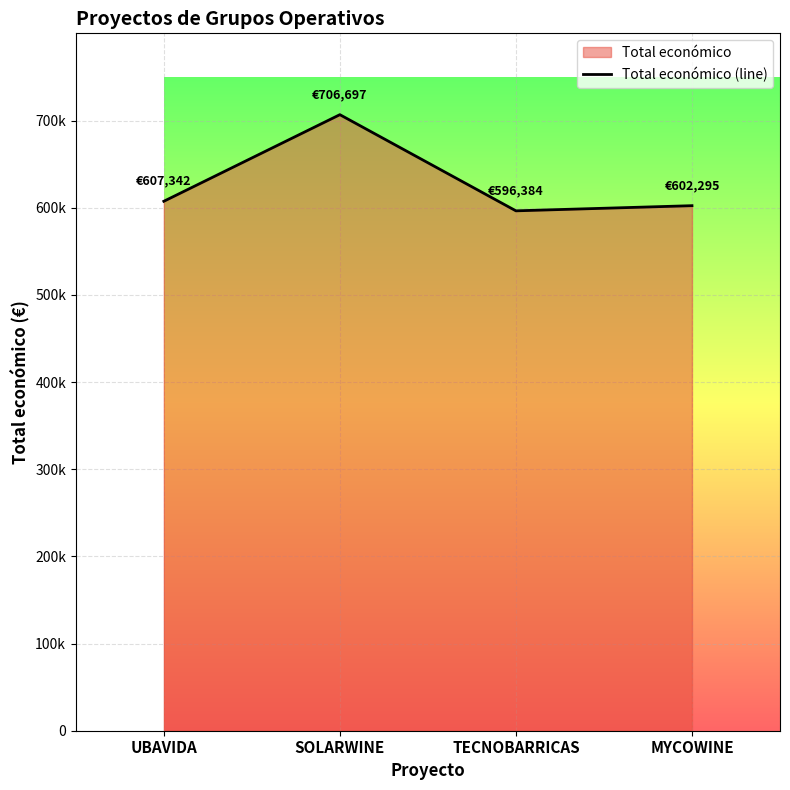

Read the value at UBAVIDA.

607342.0